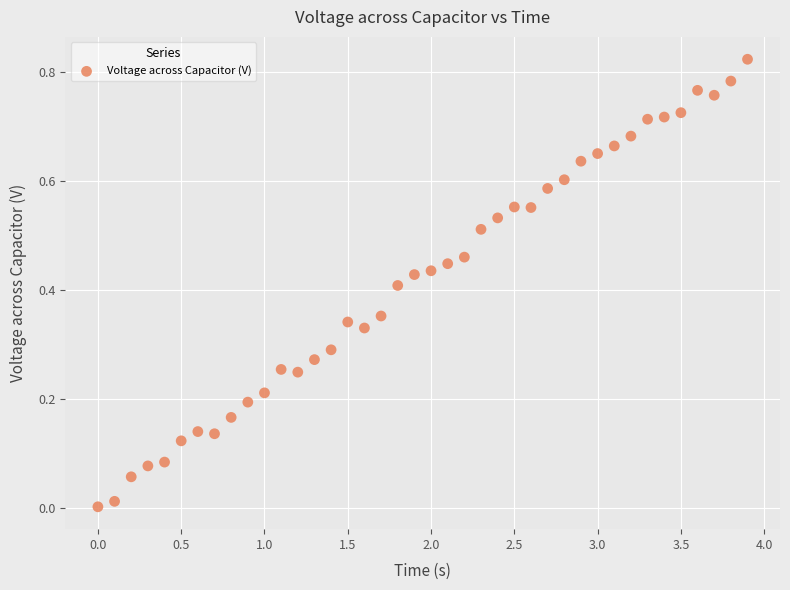

What is the range of X values (max minus min)?

3.9